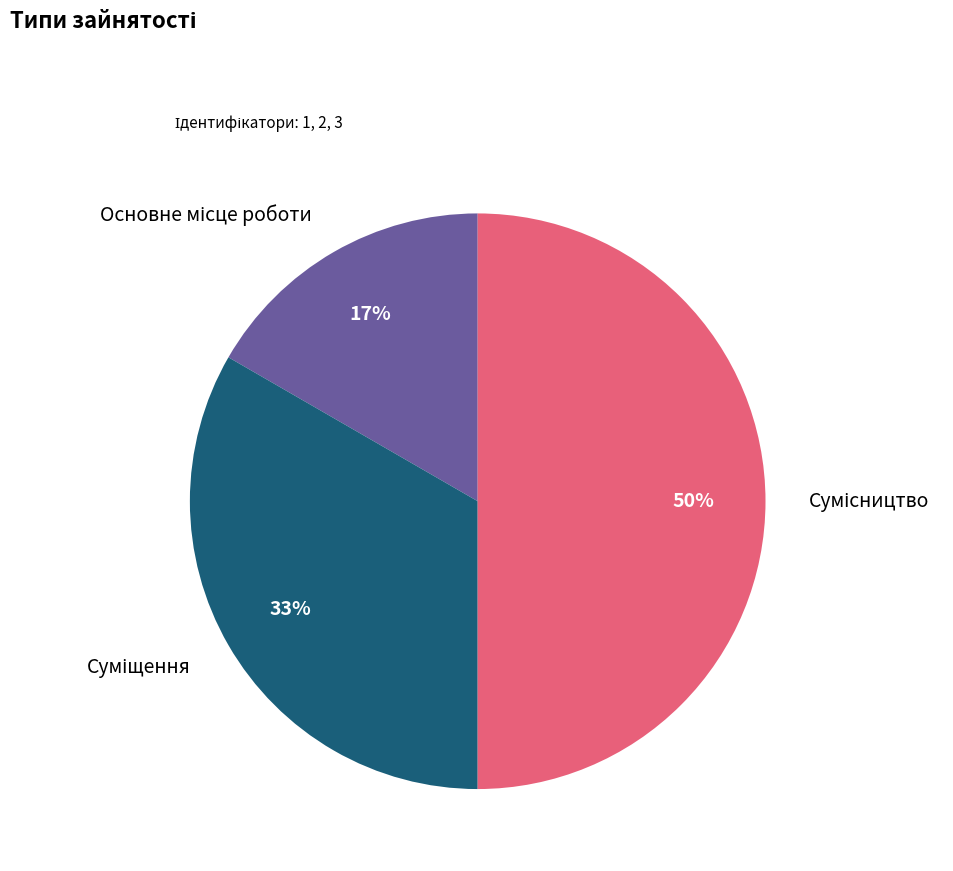

To the nearest percent, what is the average slice percentage?

33%